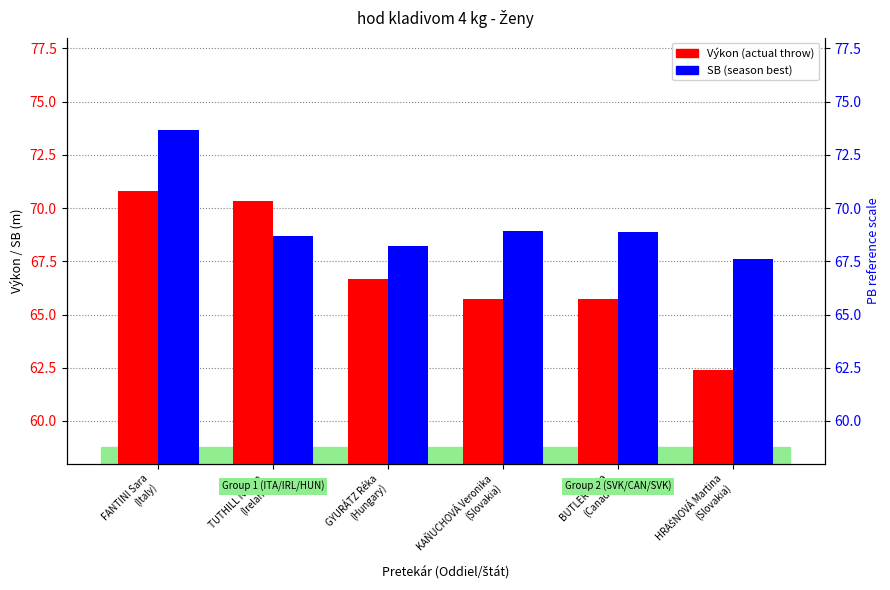

Is the value of Výkon at FANTINI Sara
(Italy) greater than the value of SB at FANTINI Sara
(Italy)?

No